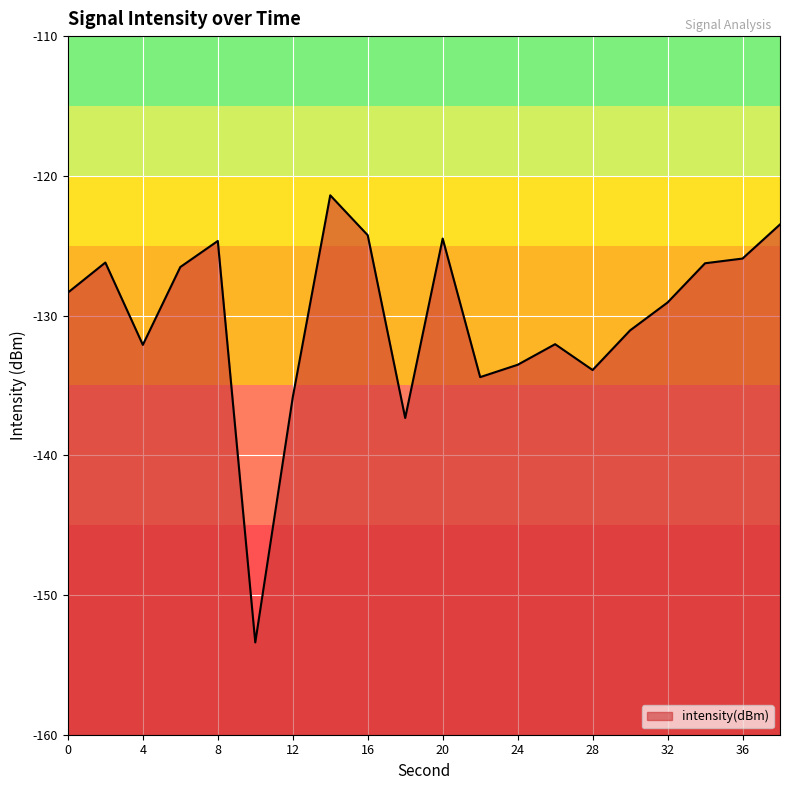

Where is the data nearest to the value -137?

18